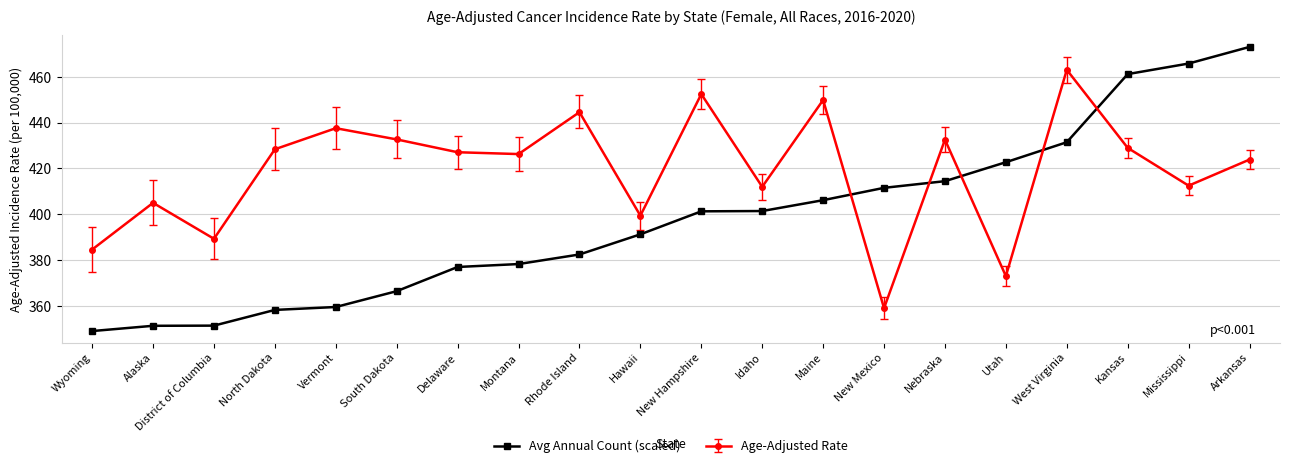

What is the average value of the Age-Adjusted Rate series?

419.1